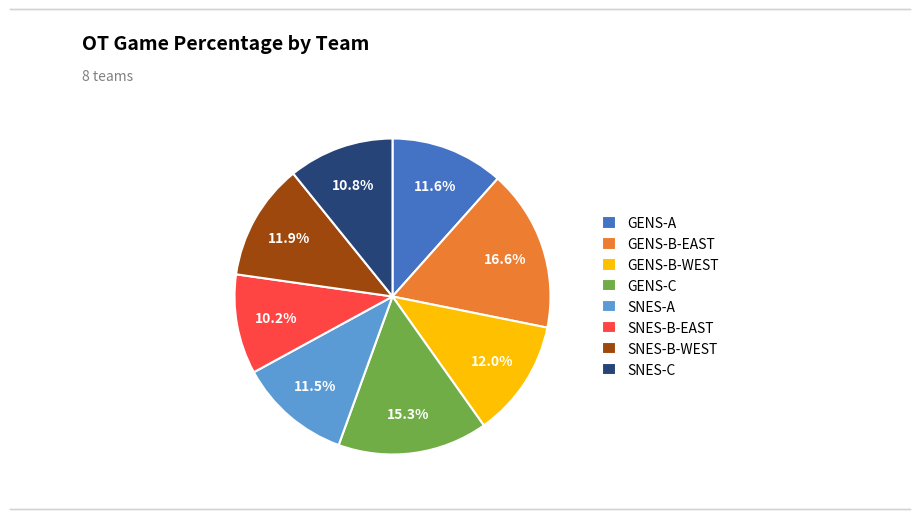

What percentage is the SNES-B-WEST slice, to the nearest percent?

12%